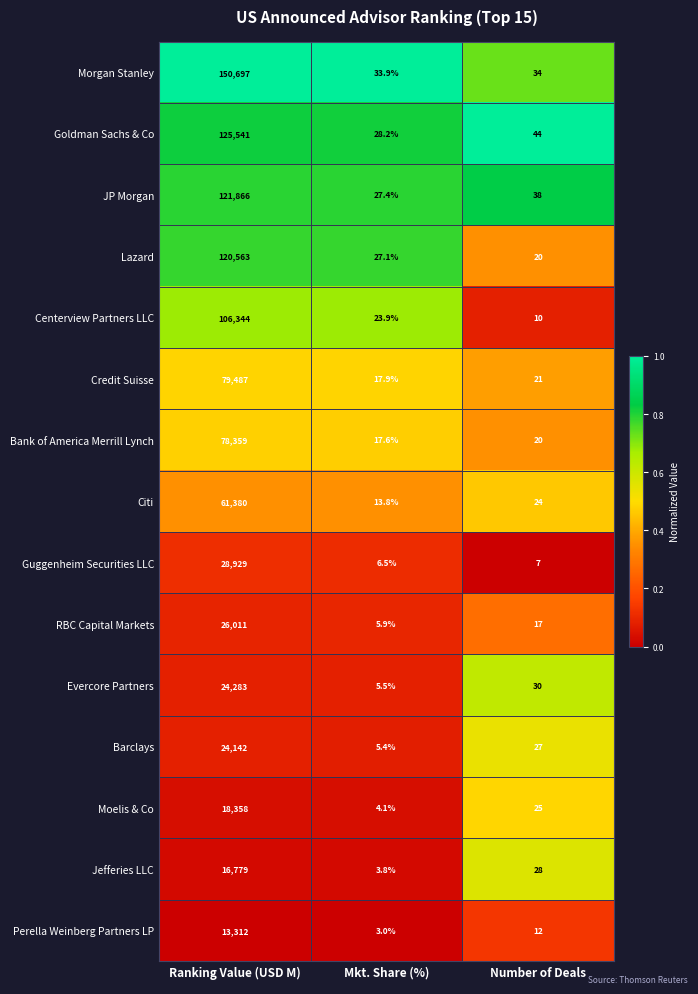

The value of Citi at Ranking Value (USD M) is 61380.0. True or false?

True